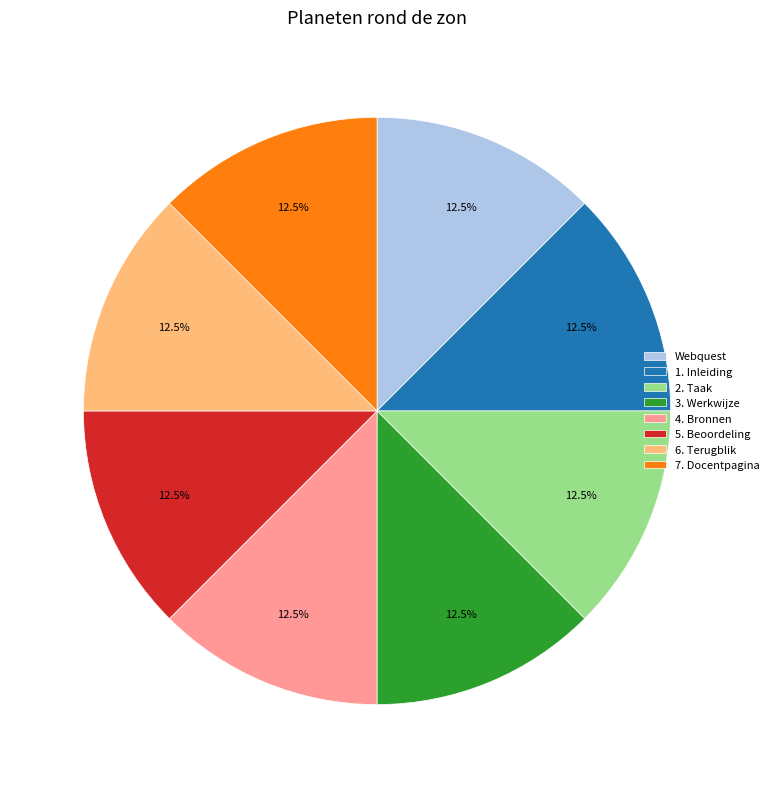

The 5. Beoordeling slice represents 25% of the pie. True or false?

False